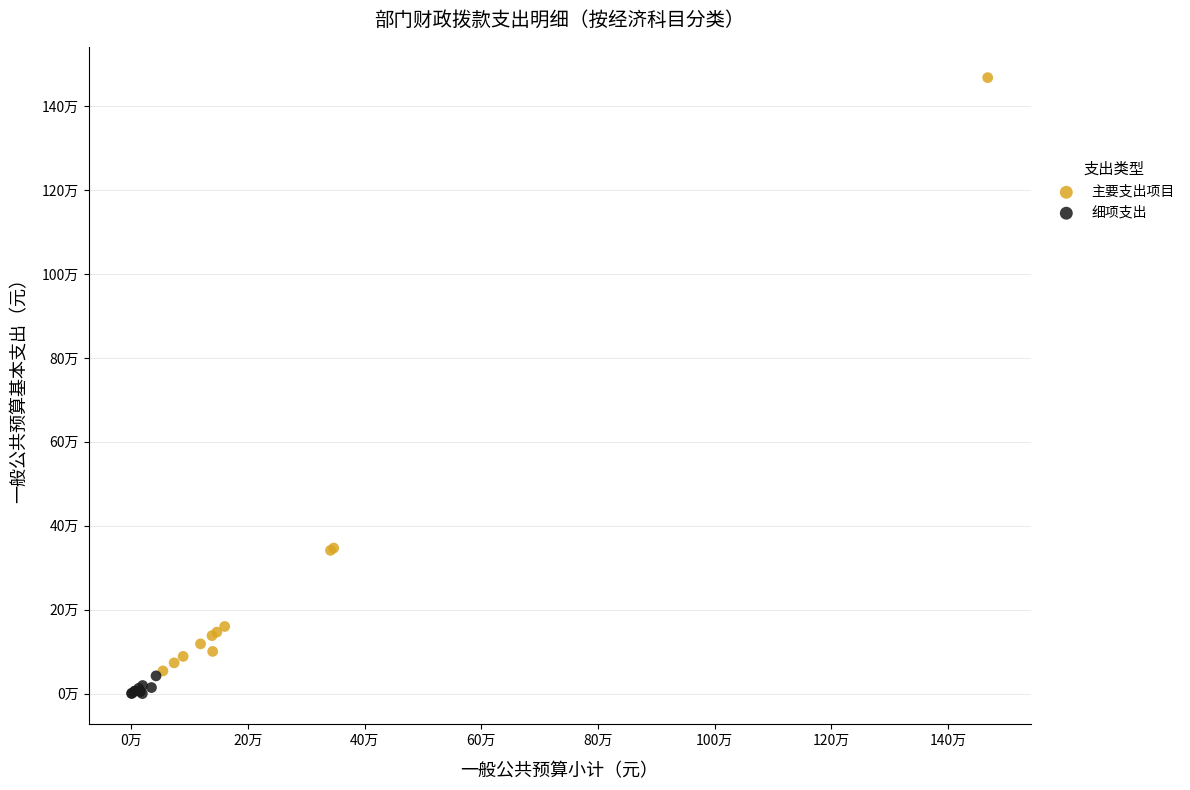

Which series has the widest spread of Y values?

主要支出项目